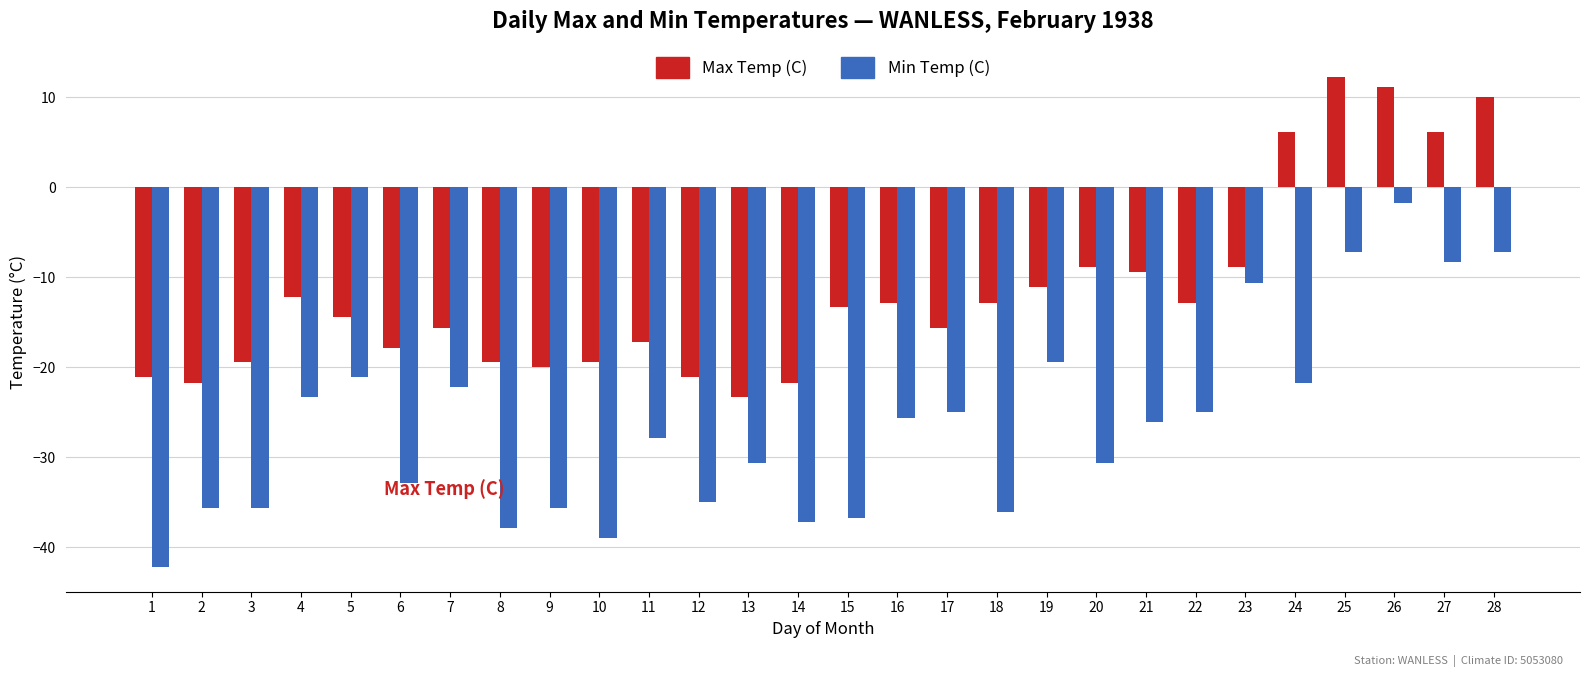

What is the value of the Max Temp (C) bar at the 14th from the left?

-21.7